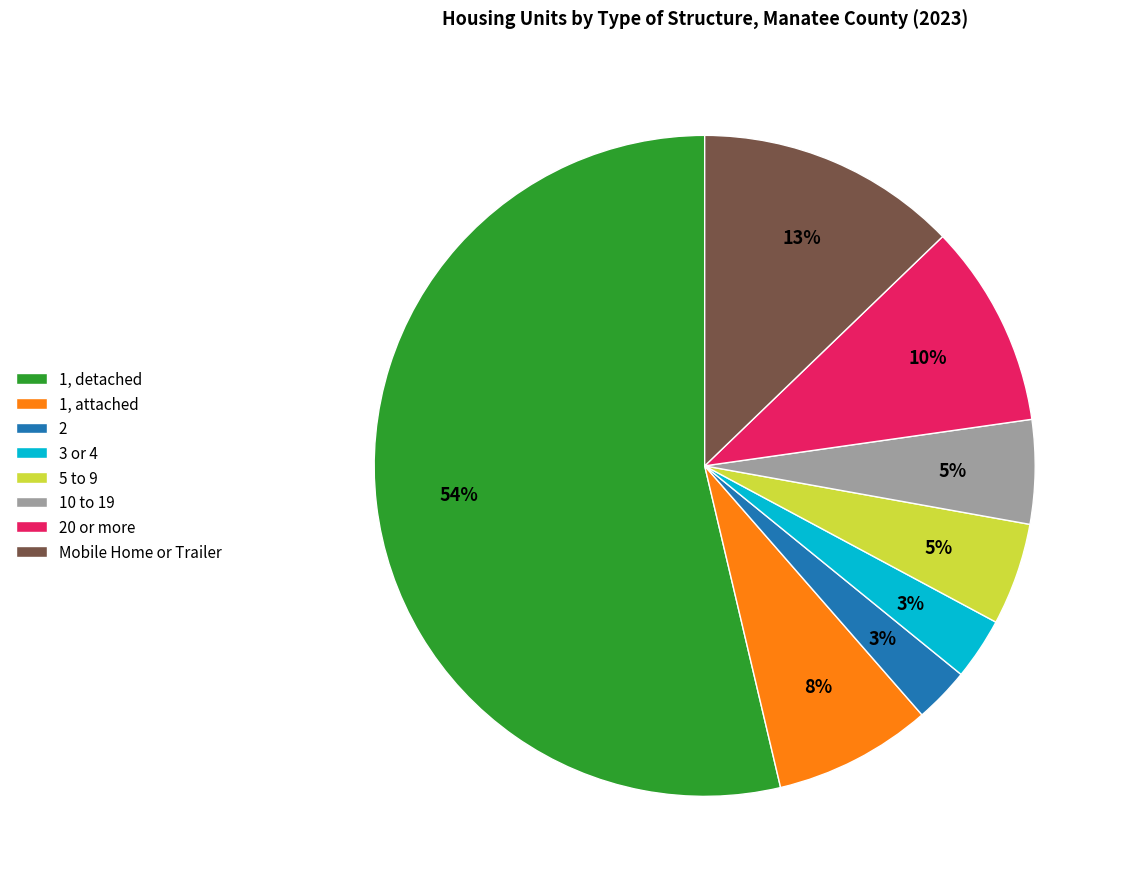

Which has a higher value, 2 or Mobile Home or Trailer?

Mobile Home or Trailer